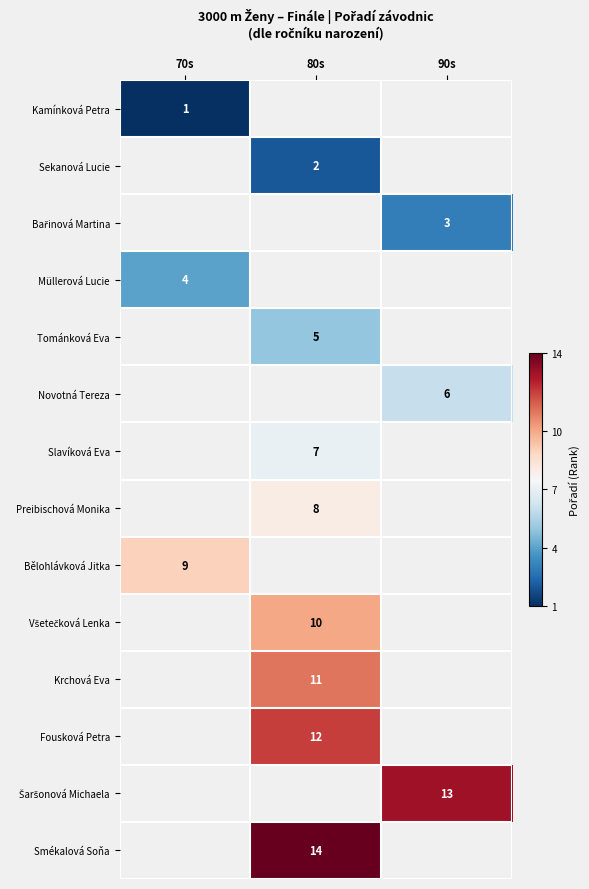

True or false: Sekanová Lucie has a value of 2 at 80s.

True